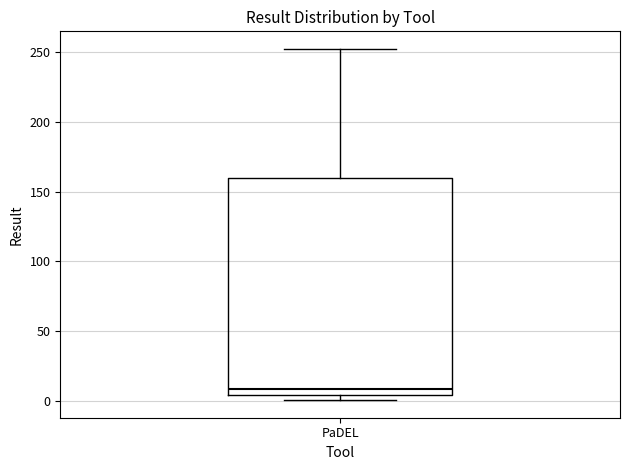

Read this box plot against the y-axis: the position of the median line, the range covered by the box, and the ends of both whiskers. The values are not printed on the chart, so give them approximately, as read against the axis.

median 10, box 5 to 160, whiskers 0 to 250